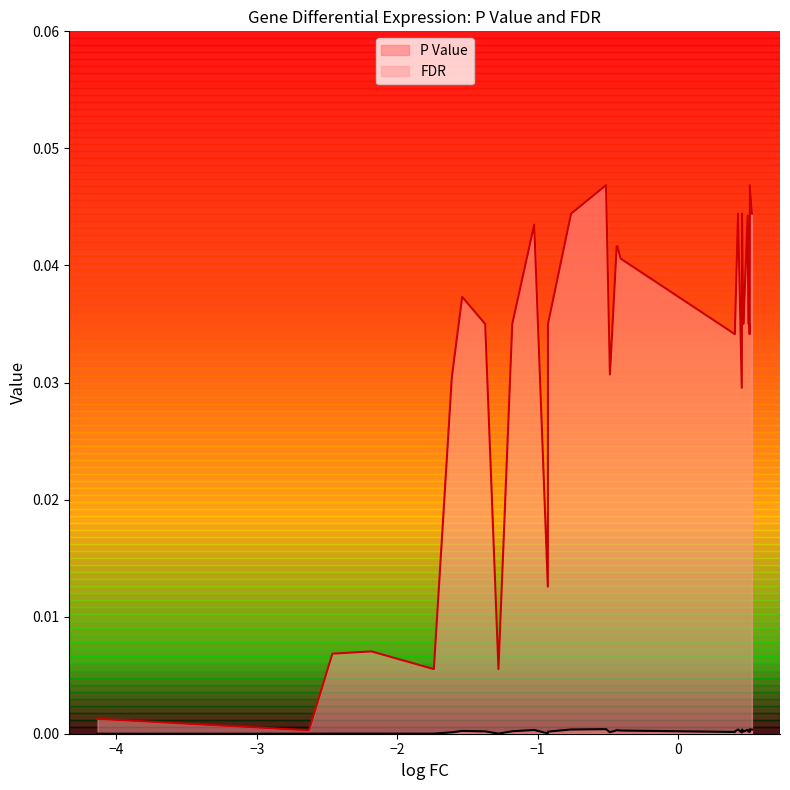

Which series has the largest range (max minus min)?

FDR